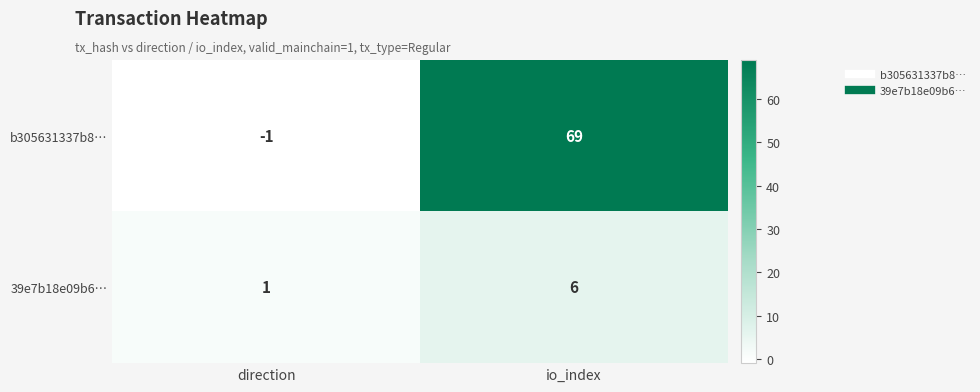

Which series has the largest range (max minus min)?

b305631337b8…